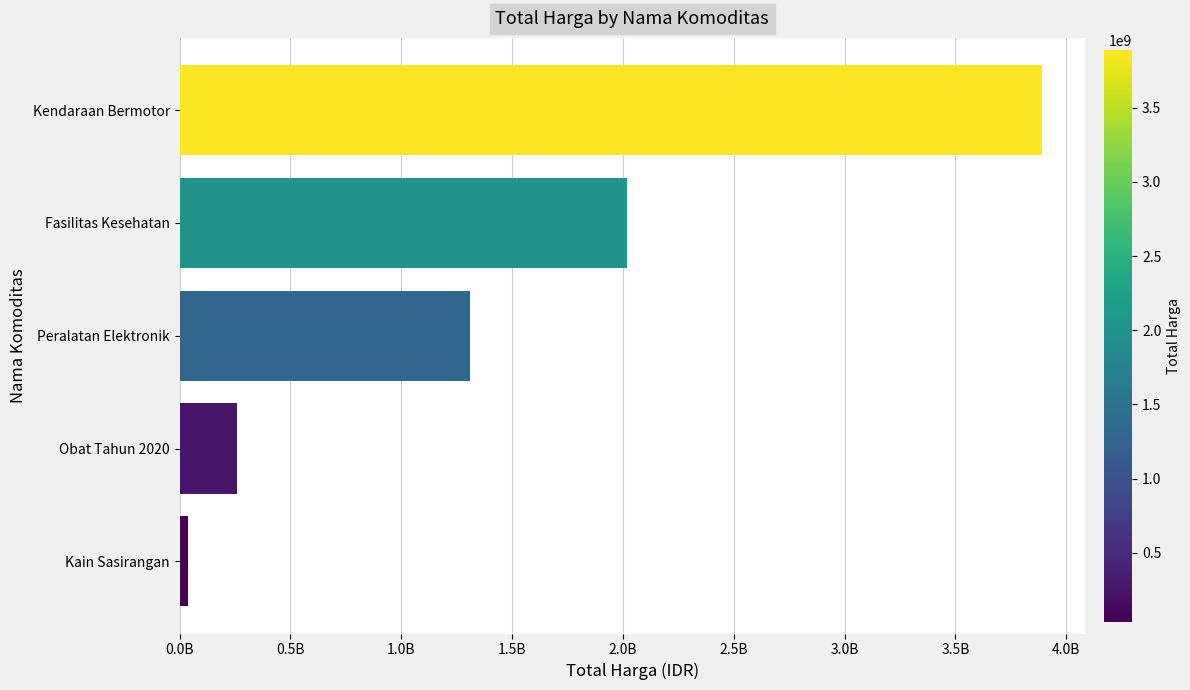

How many data points are less than 1311220800?

2